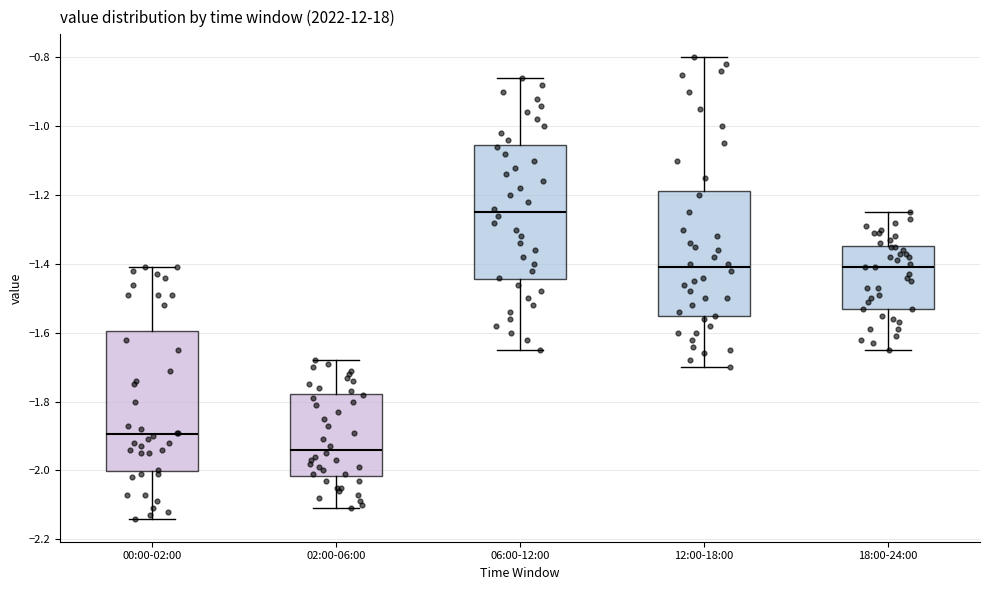

Reading left to right, transcribe this box plot: for each box, give where its median line is, the range the box spans, and where its two whiskers end, as read against the y-axis. The values are not printed on the chart, so give them approximately, as read against the axis.

00:00-02:00: median -1.90, box -2.00 to -1.60, whiskers -2.14 to -1.40
02:00-06:00: median -1.94, box -2.02 to -1.78, whiskers -2.10 to -1.68
06:00-12:00: median -1.24, box -1.44 to -1.06, whiskers -1.64 to -0.86
12:00-18:00: median -1.40, box -1.56 to -1.18, whiskers -1.70 to -0.80
18:00-24:00: median -1.40, box -1.52 to -1.34, whiskers -1.64 to -1.24